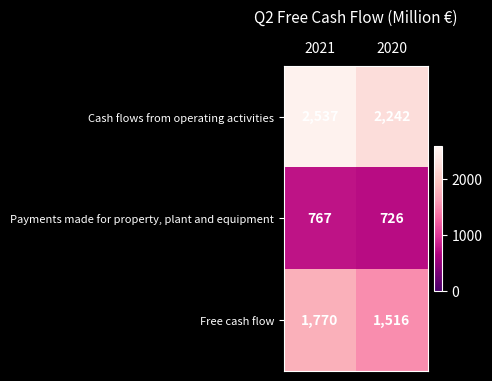

True or false: Payments made for property, plant and equipment has a value of 1093 at 2021.

False